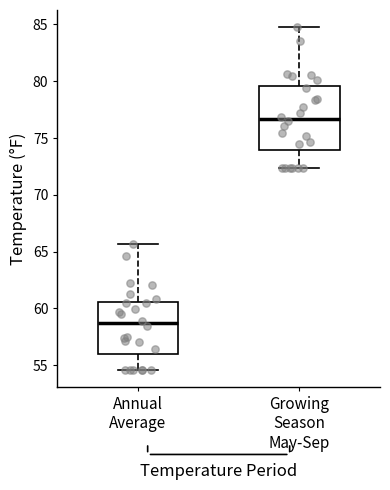

Reading left to right, transcribe this box plot: for each box, give where its median line is, the range the box spans, and where its two whiskers end, as read against the y-axis. The values are not printed on the chart, so give them approximately, as read against the axis.

Annual Average: median 58.5, box 56.0 to 60.5, whiskers 54.5 to 65.5
Growing Season May-Sep: median 76.5, box 74.0 to 79.5, whiskers 72.5 to 85.0